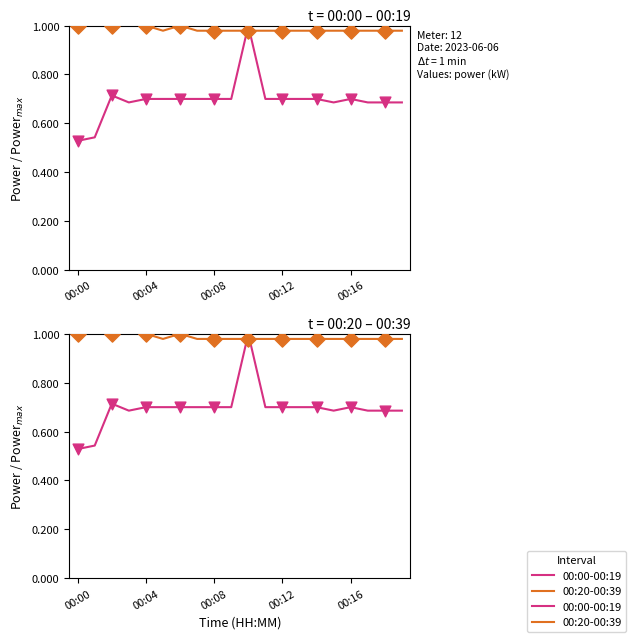

What is the total value across all series at 14?

1.7